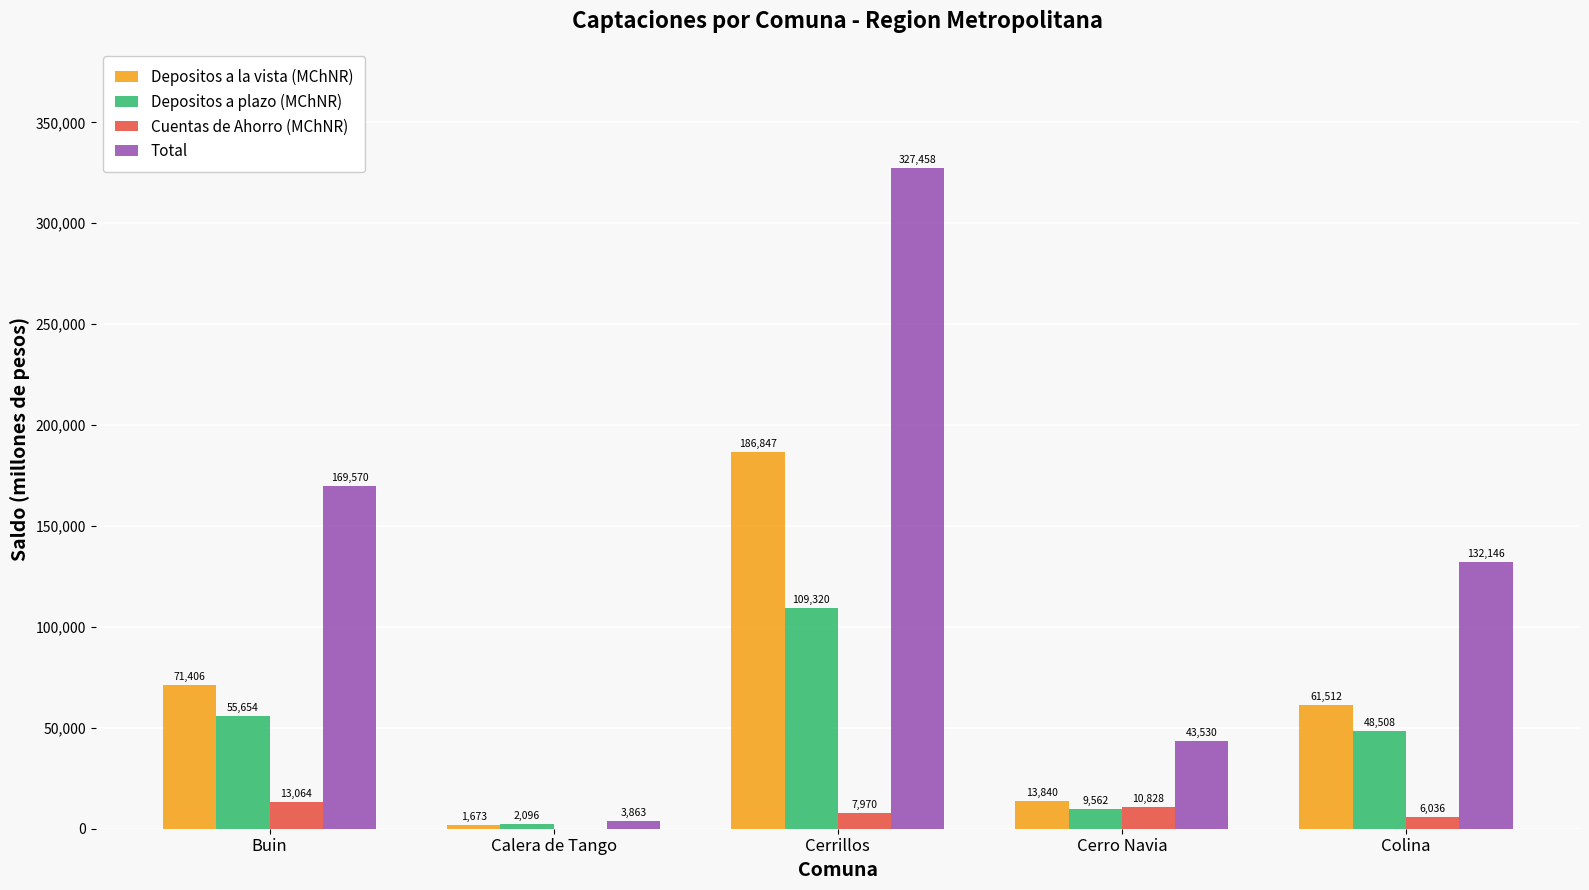

What is the maximum value shown in the chart?

327457.6